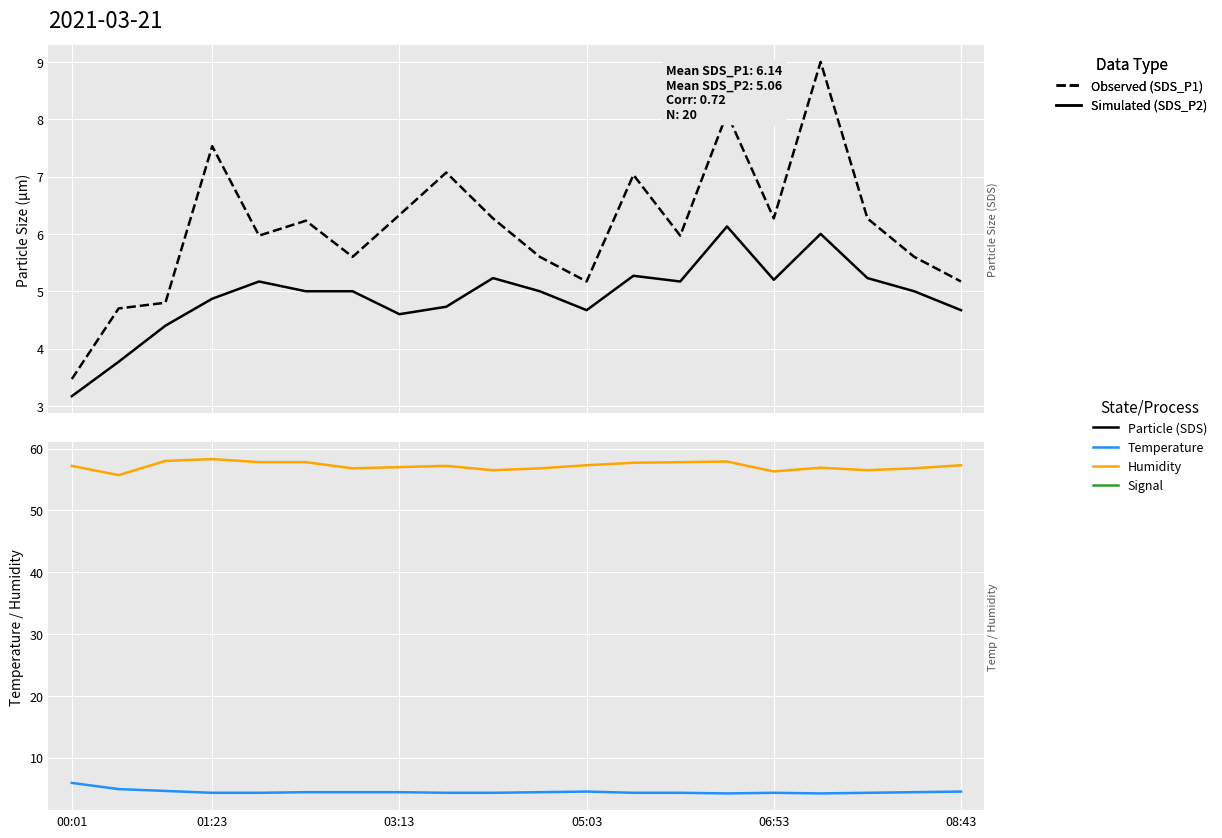

In SDS_P1 (Observed), how many points are higher than both neighbors (excluding endpoints)?

6